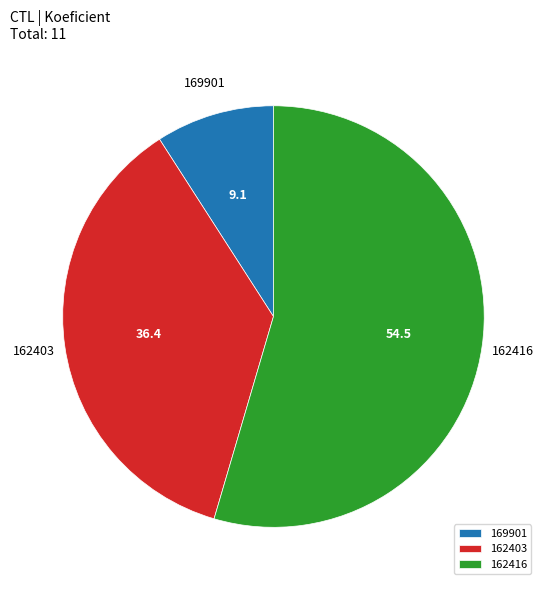

Do 162416 and 162403 together represent more than half of the pie?

Yes